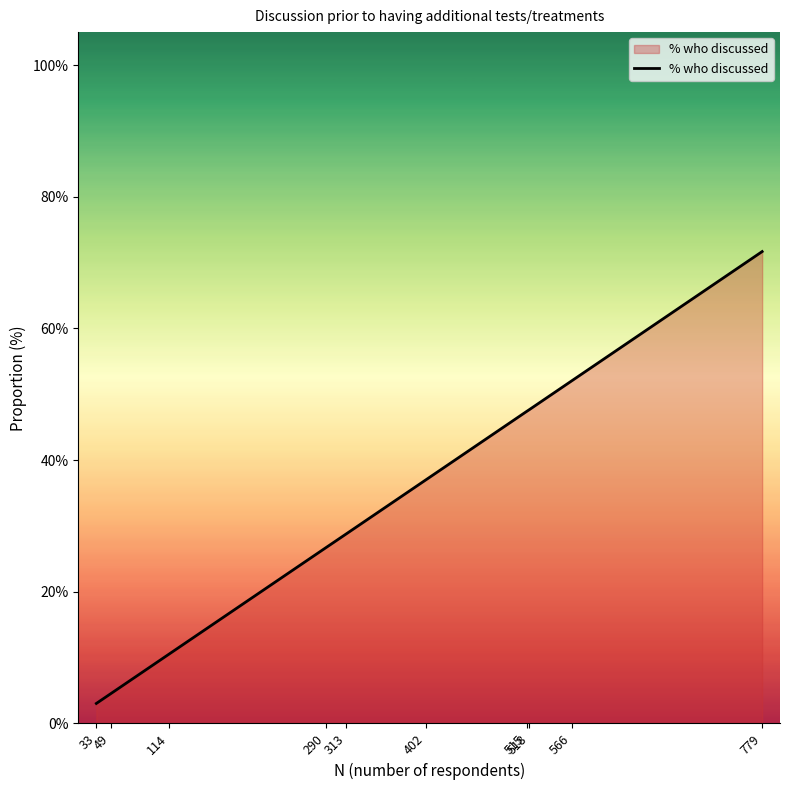

The chart shows a value of 0.0 at 33. True or false?

True